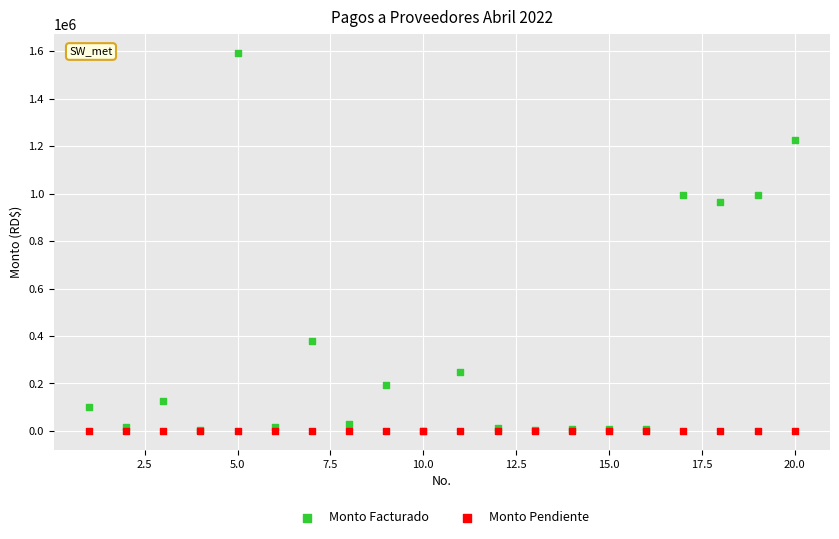

What are all the series names shown in the legend?

Monto Facturado, Monto Pendiente